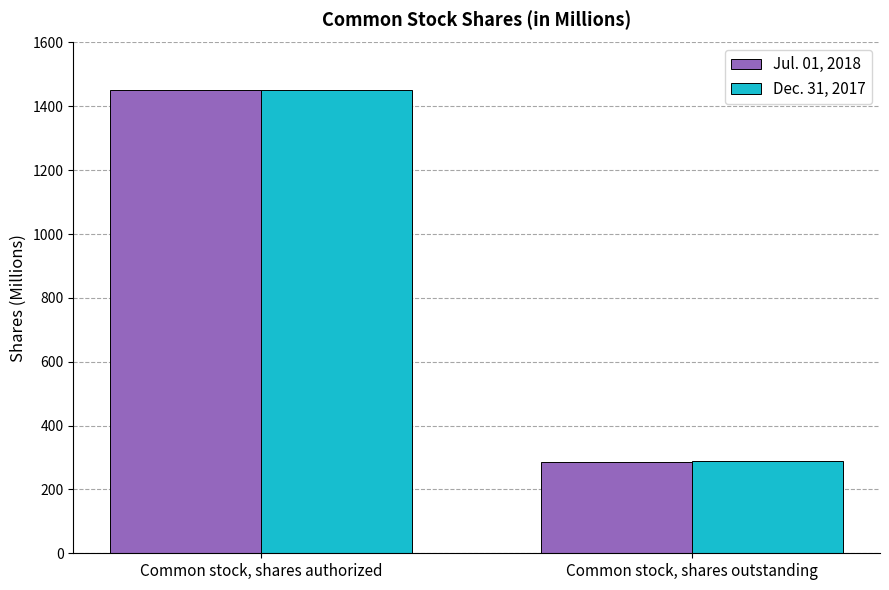

At which label does Dec. 31, 2017 reach its minimum?

Common stock, shares outstanding